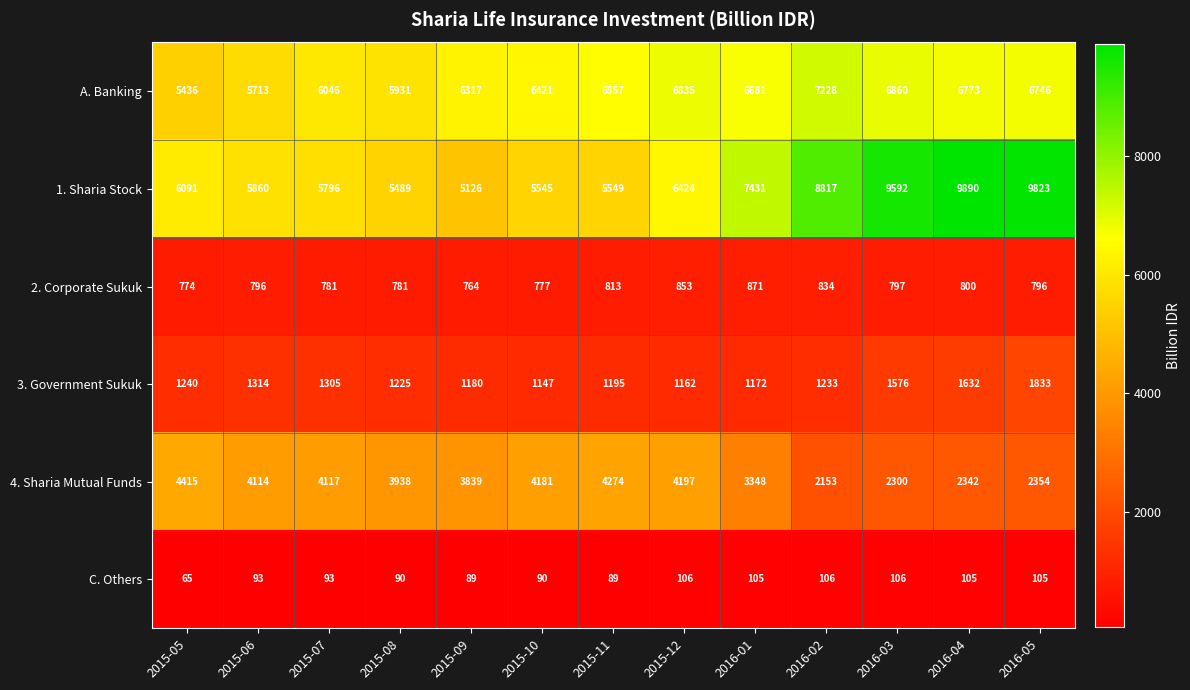

What is the difference between the highest and lowest values at 2015-09?

6228